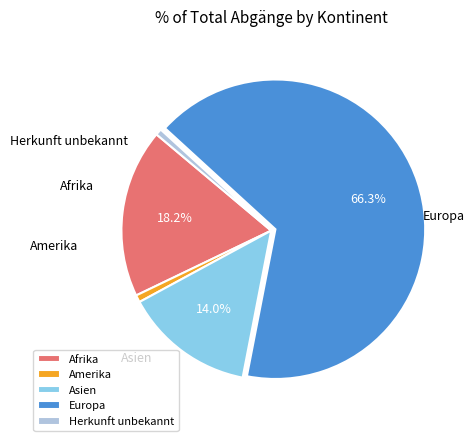

What is the change in value from Amerika to Herkunft unbekannt?

-4